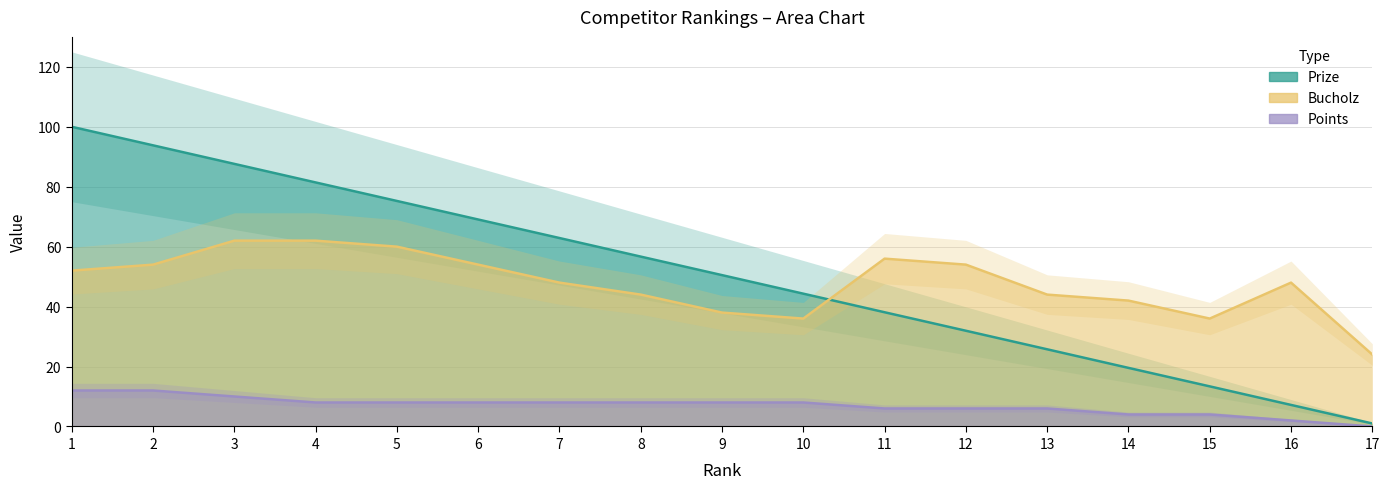

At which label does Prize first exceed 50?

1